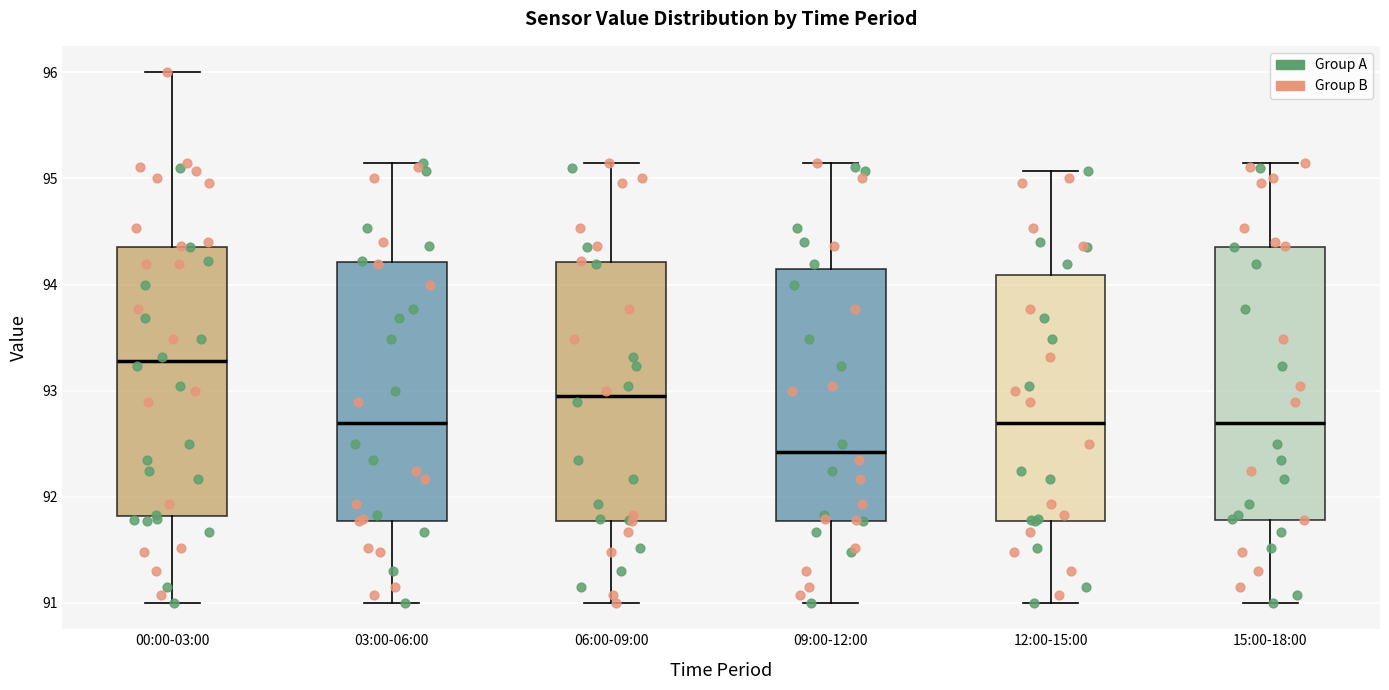

Reading left to right, transcribe this box plot: for each box, give where its median line is, the range the box spans, and where its two whiskers end, as read against the y-axis. The values are not printed on the chart, so give them approximately, as read against the axis.

00:00-03:00: median 93.3, box 91.8 to 94.4, whiskers 91.0 to 96.0
03:00-06:00: median 92.7, box 91.8 to 94.2, whiskers 91.0 to 95.2
06:00-09:00: median 92.9, box 91.8 to 94.2, whiskers 91.0 to 95.2
09:00-12:00: median 92.4, box 91.8 to 94.1, whiskers 91.0 to 95.2
12:00-15:00: median 92.7, box 91.8 to 94.1, whiskers 91.0 to 95.1
15:00-18:00: median 92.7, box 91.8 to 94.4, whiskers 91.0 to 95.2